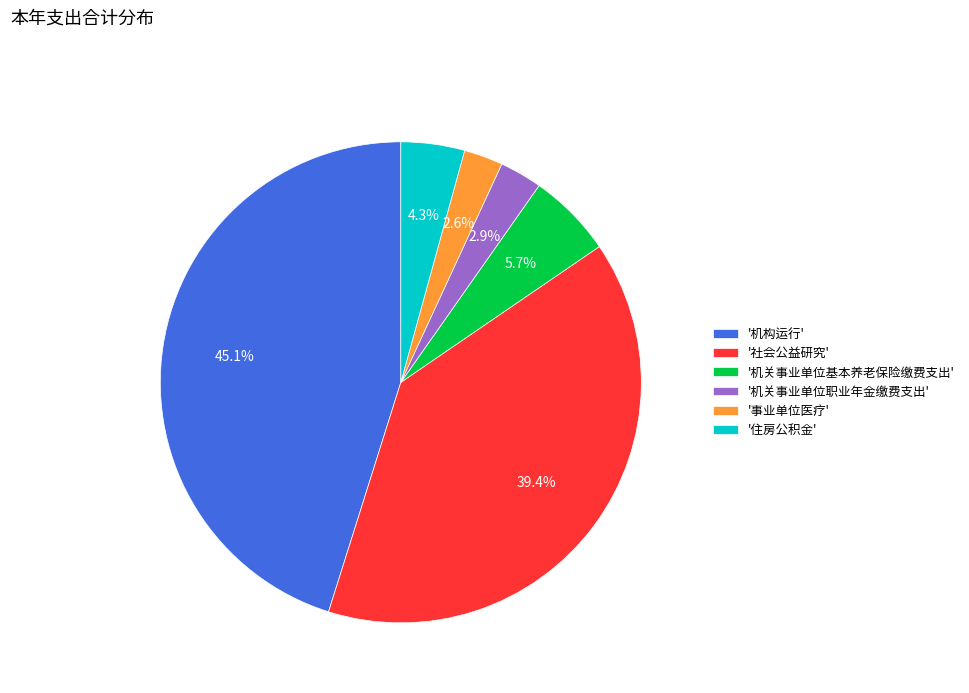

How many slices are in this pie chart?

6